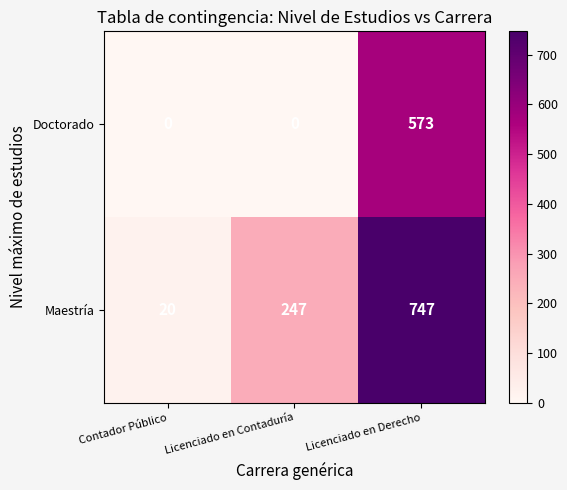

Which series has the largest range (max minus min)?

Maestría